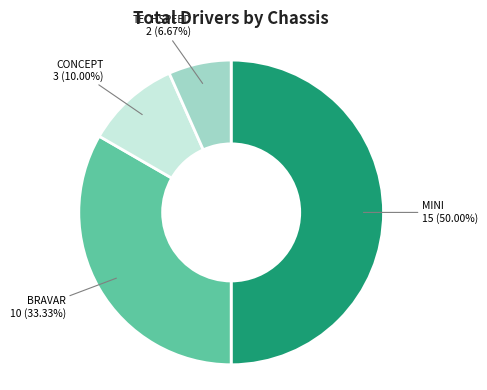

Count the number of slices in the pie.

4